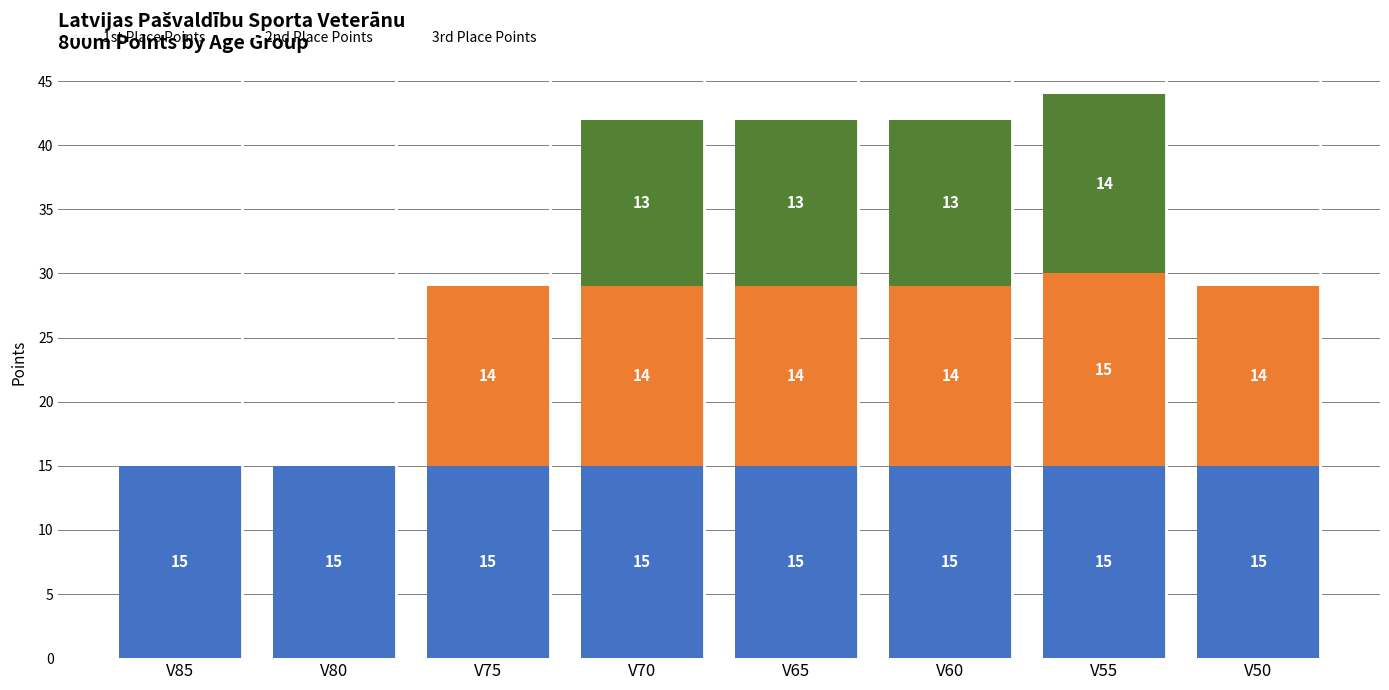

The value of 1st Place Points at V70 is 4. True or false?

False